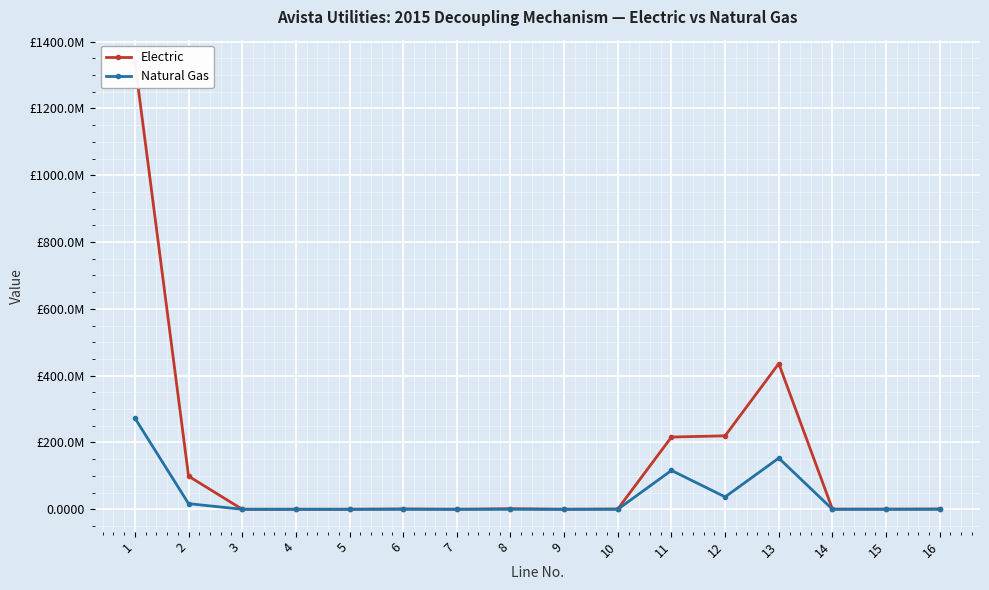

Between which two adjacent categories do Electric and Natural Gas first intersect?

6 and 7